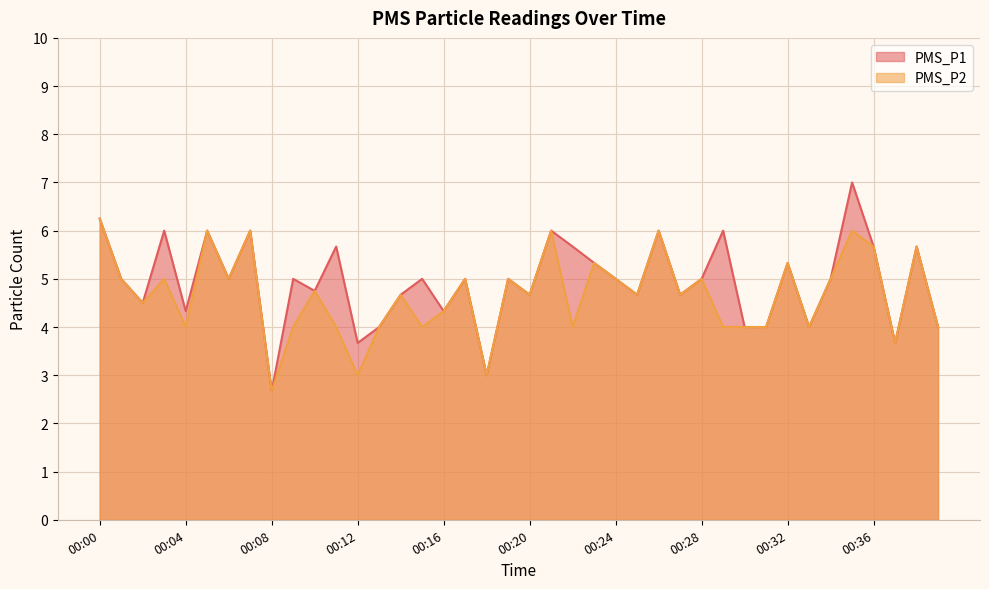

Does the chart display data point markers on the line(s)?

No